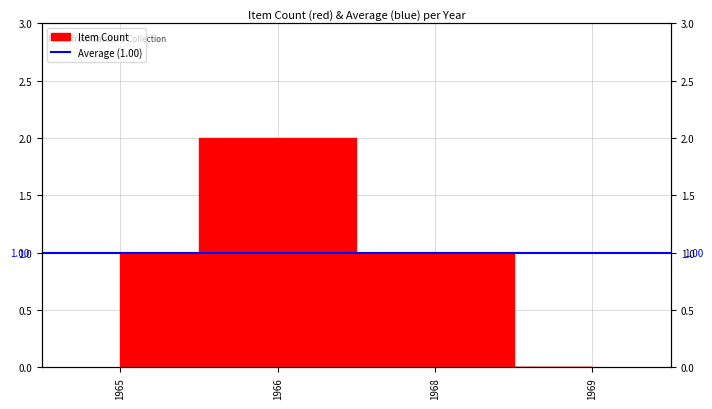

What is the difference between the maximum and second lowest values?

1